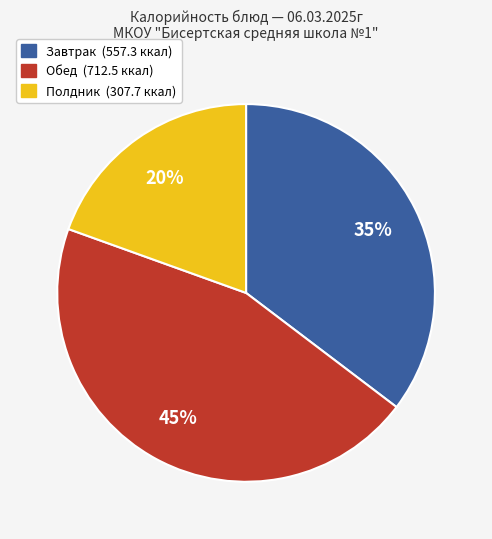

Is there a majority slice in this chart?

No